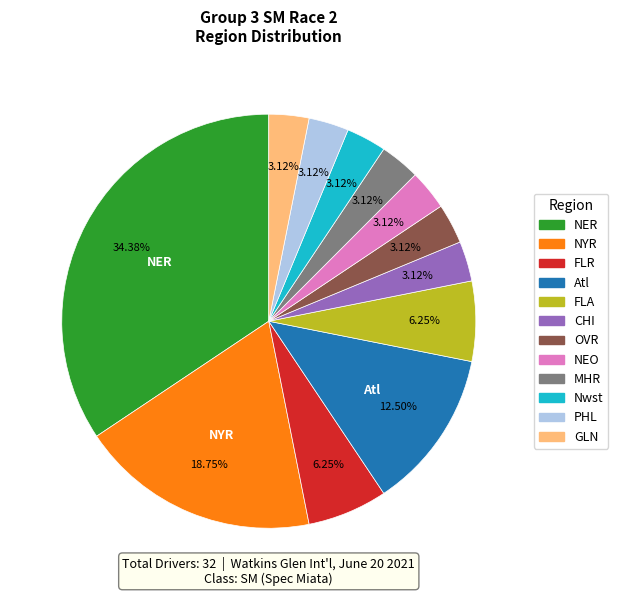

Which category has the biggest portion of the pie?

NER